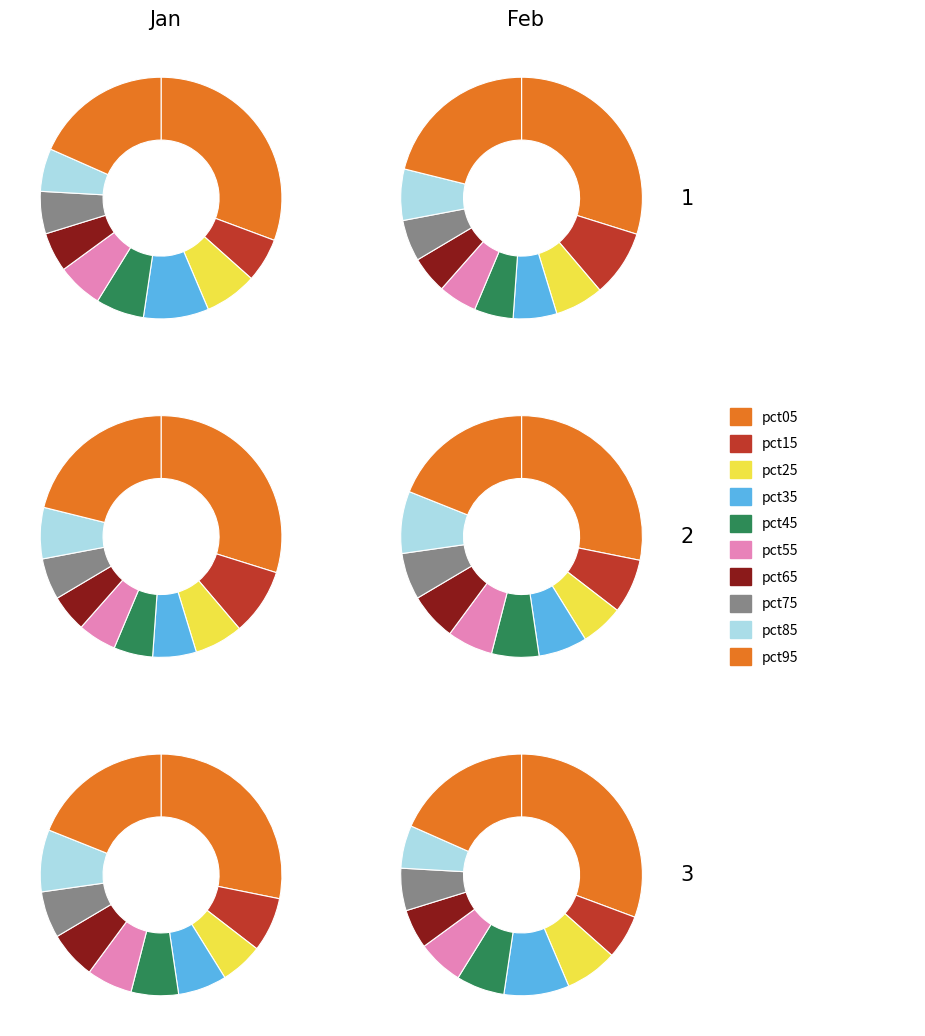

Which slice is the smallest?

pct65